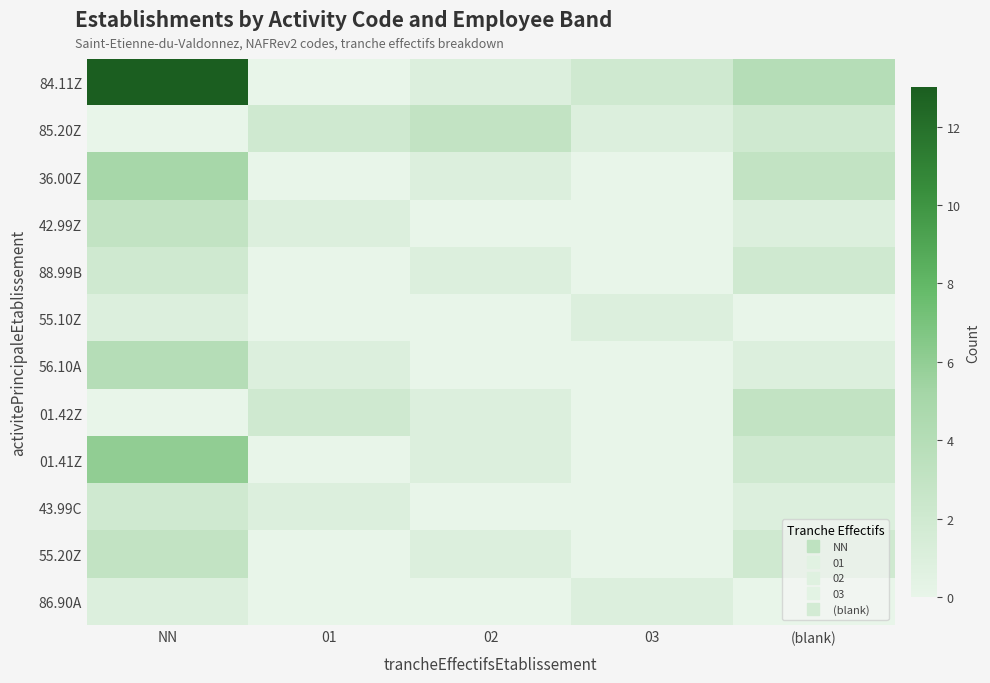

Which series changed the most between 03 and (blank)?

36.00Z